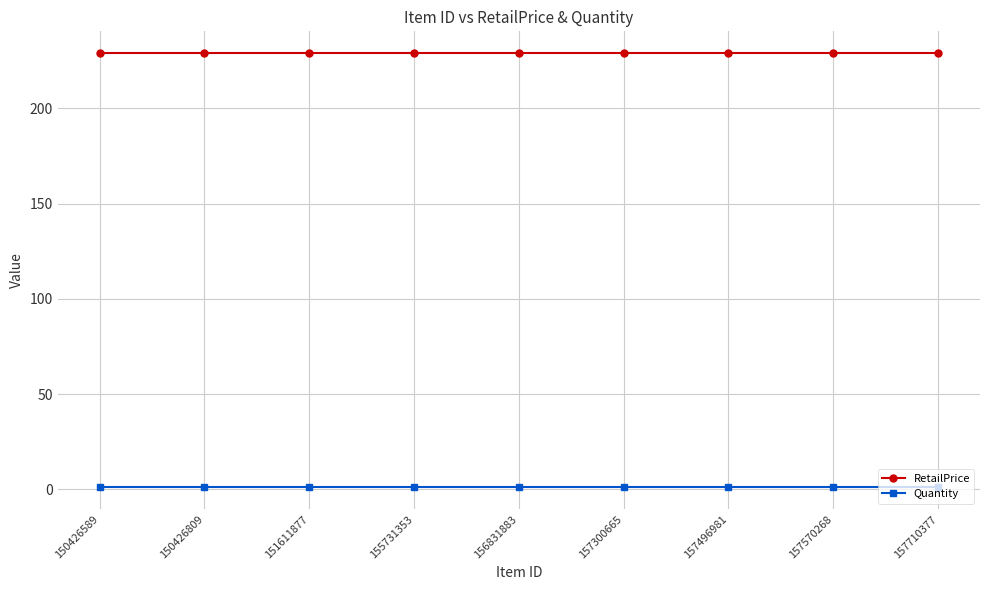

List the series in order of their peak value, highest first.

RetailPrice, Quantity